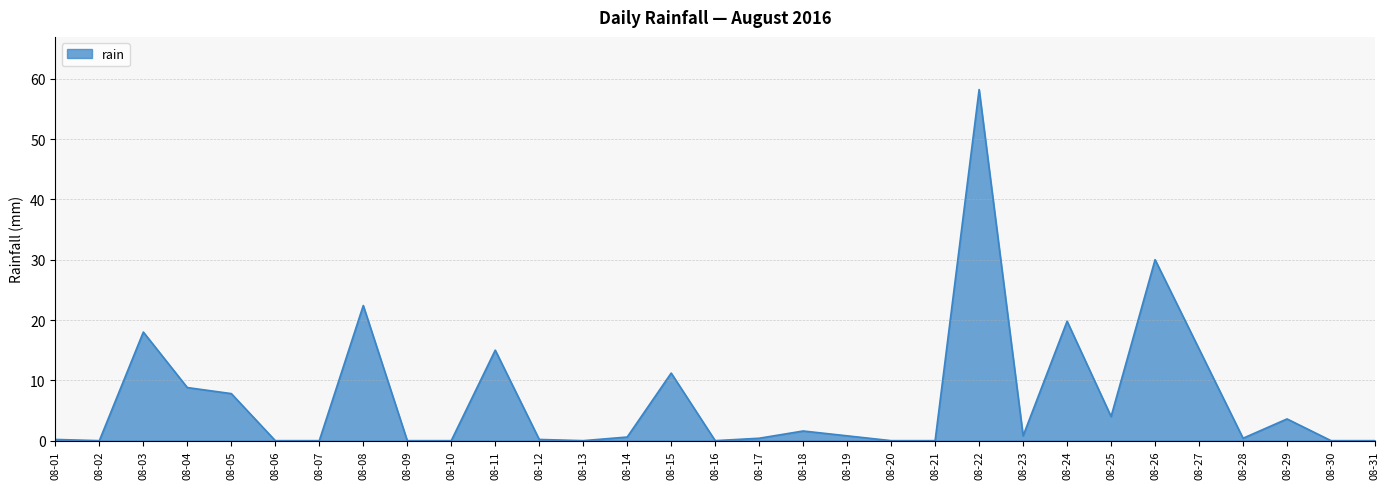

What is the difference between the maximum and minimum values?

58.2